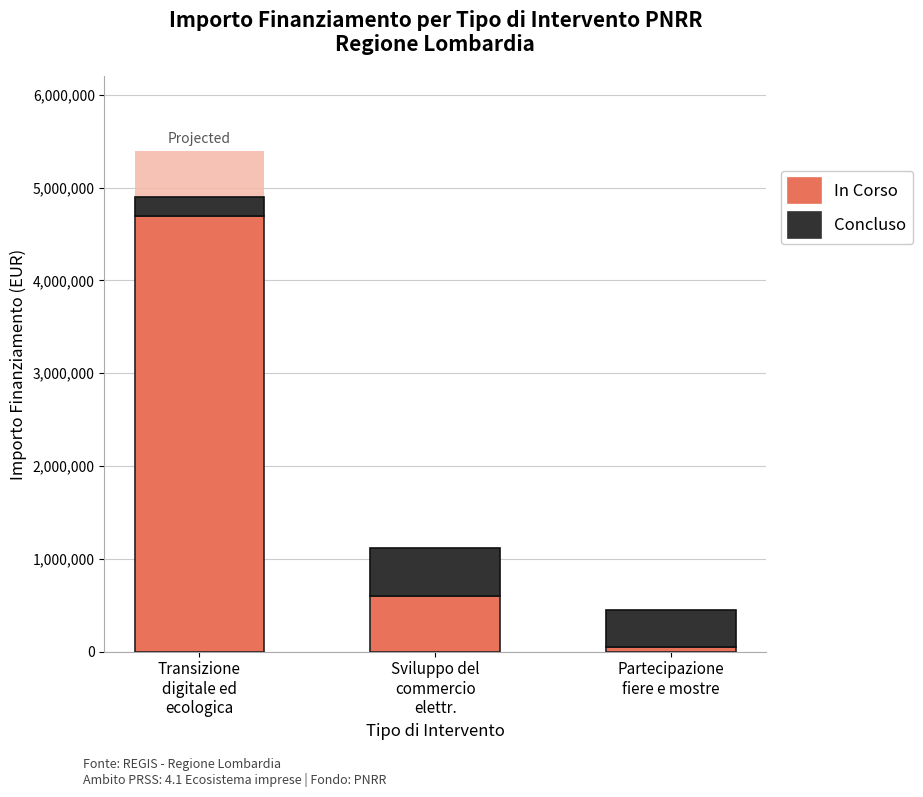

Reading left to right, transcribe all the data shown in this chart.

In Corso: 4700000	600000	50000
Concluso: 200000	520000	400000